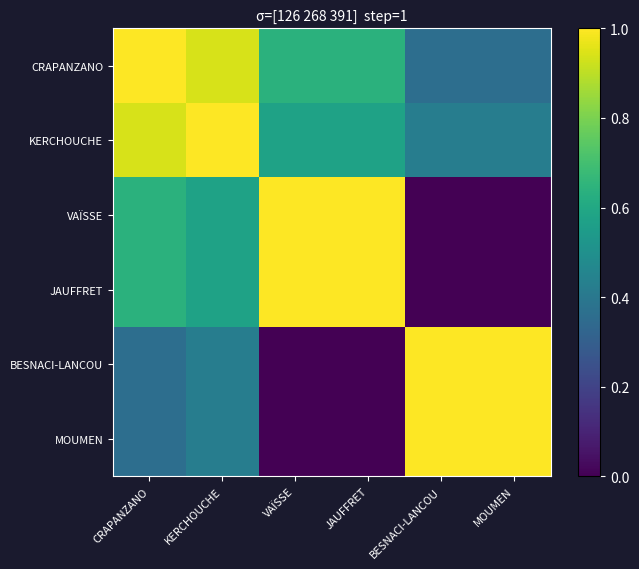

Which has a higher value, CRAPANZANO or MOUMEN?

CRAPANZANO